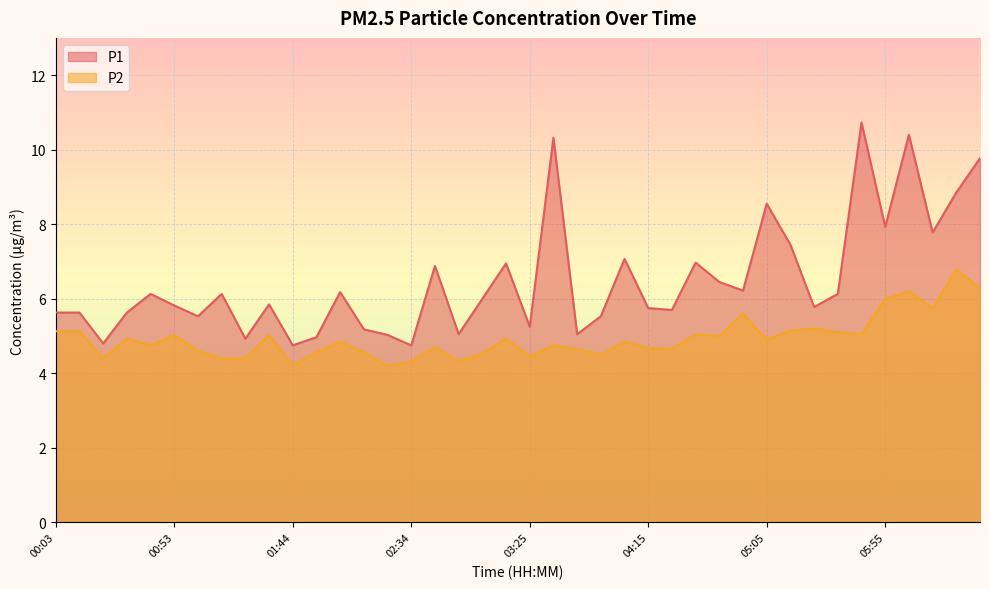

Reading right to left, extract all data points from this chart.

P1: 06:36=9.8	06:26=8.8	06:16=7.8	06:06=10.4	05:55=7.9	05:45=10.7	05:35=6.1	05:25=5.8	05:15=7.5	05:05=8.6	04:55=6.2	04:45=6.5	04:35=7.0	04:25=5.7	04:15=5.8	04:05=7.1	03:55=5.5	03:45=5.0	03:35=10.3	03:25=5.2	03:15=7.0	03:04=6.0	02:54=5.0	02:44=6.9	02:34=4.8	02:24=5.0	02:14=5.2	02:04=6.2	01:54=5.0	01:44=4.8	01:34=5.8	01:24=4.9	01:14=6.1	01:04=5.5	00:53=5.8	00:43=6.1	00:33=5.6	00:23=4.8	00:13=5.6	00:03=5.6
P2: 06:36=6.3	06:26=6.8	06:16=5.8	06:06=6.2	05:55=6.0	05:45=5.0	05:35=5.1	05:25=5.2	05:15=5.2	05:05=4.9	04:55=5.6	04:45=5.0	04:35=5.0	04:25=4.7	04:15=4.7	04:05=4.8	03:55=4.5	03:45=4.7	03:35=4.8	03:25=4.5	03:15=4.9	03:04=4.5	02:54=4.3	02:44=4.7	02:34=4.3	02:24=4.2	02:14=4.6	02:04=4.8	01:54=4.6	01:44=4.2	01:34=5.0	01:24=4.4	01:14=4.4	01:04=4.6	00:53=5.0	00:43=4.8	00:33=4.9	00:23=4.4	00:13=5.1	00:03=5.1